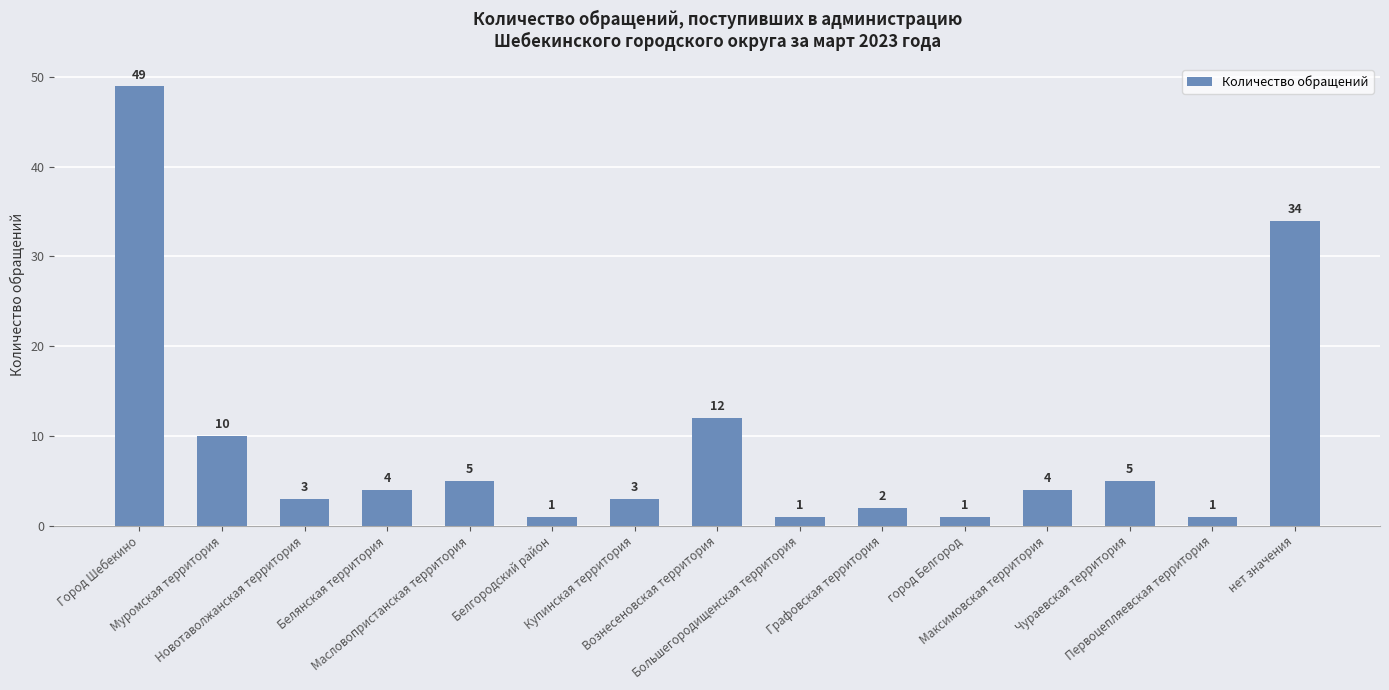

What position from the left is нет значения?

15